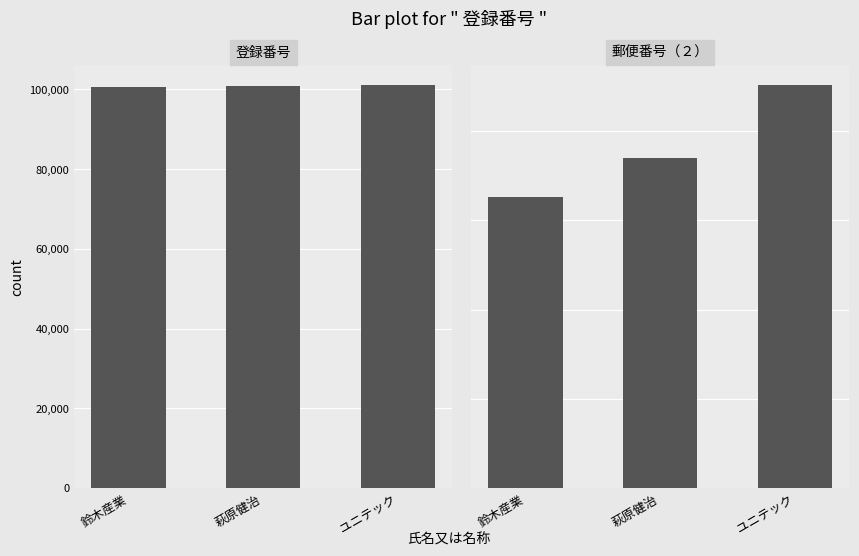

What is the difference between the highest and lowest values at 鈴木産業?

3159319